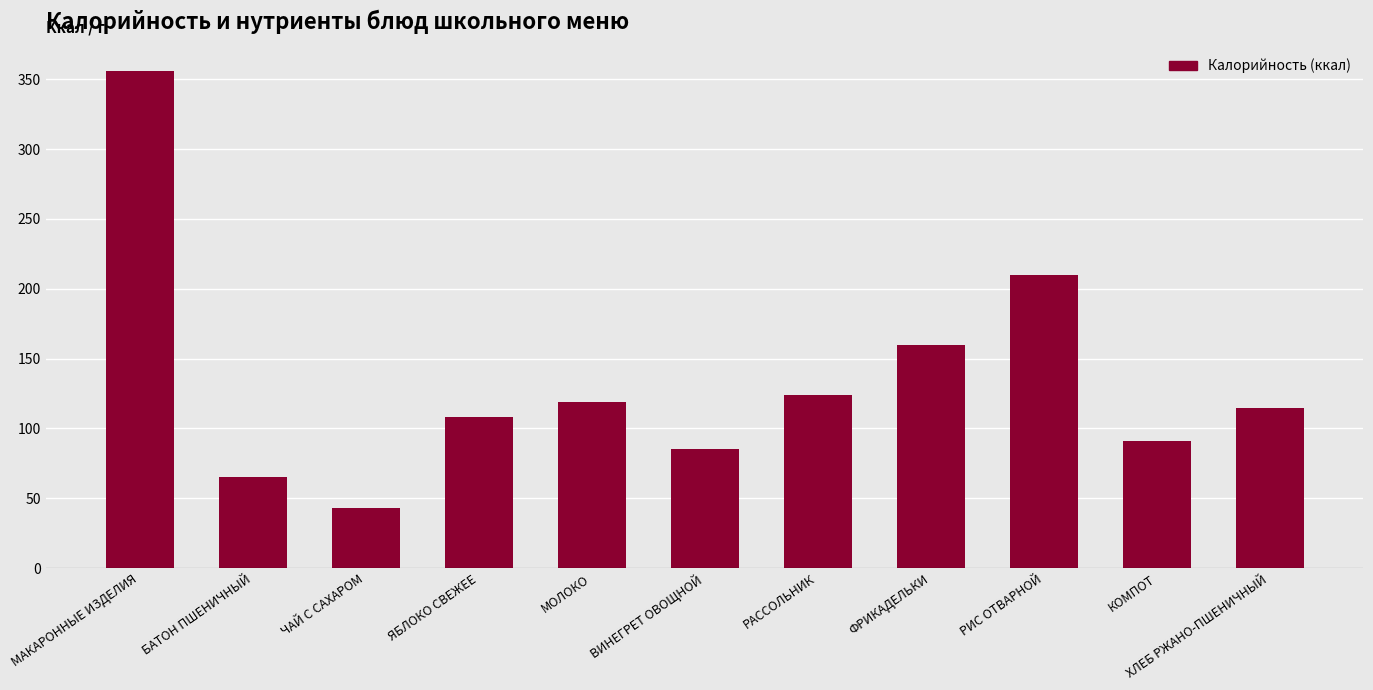

What value does the data have at РАССОЛЬНИК, to the nearest 5?

125